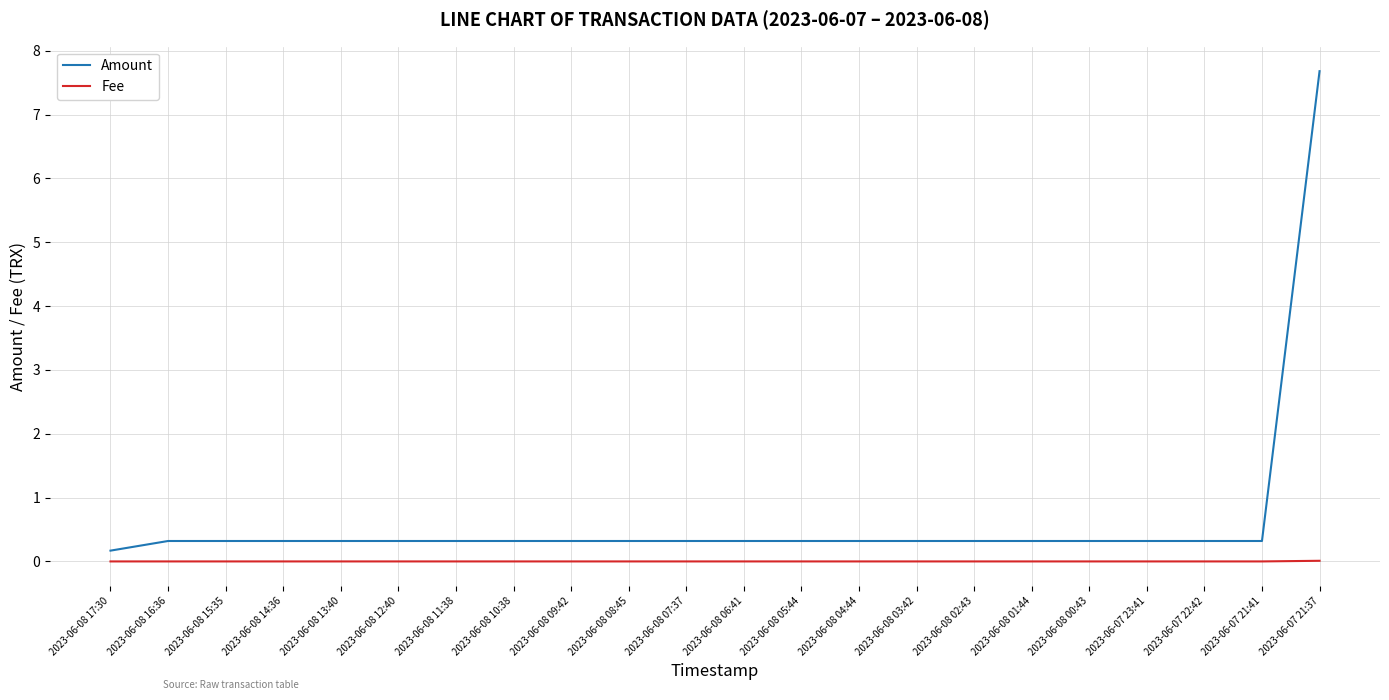

True or false: Amount and Fee intersect in this chart.

False